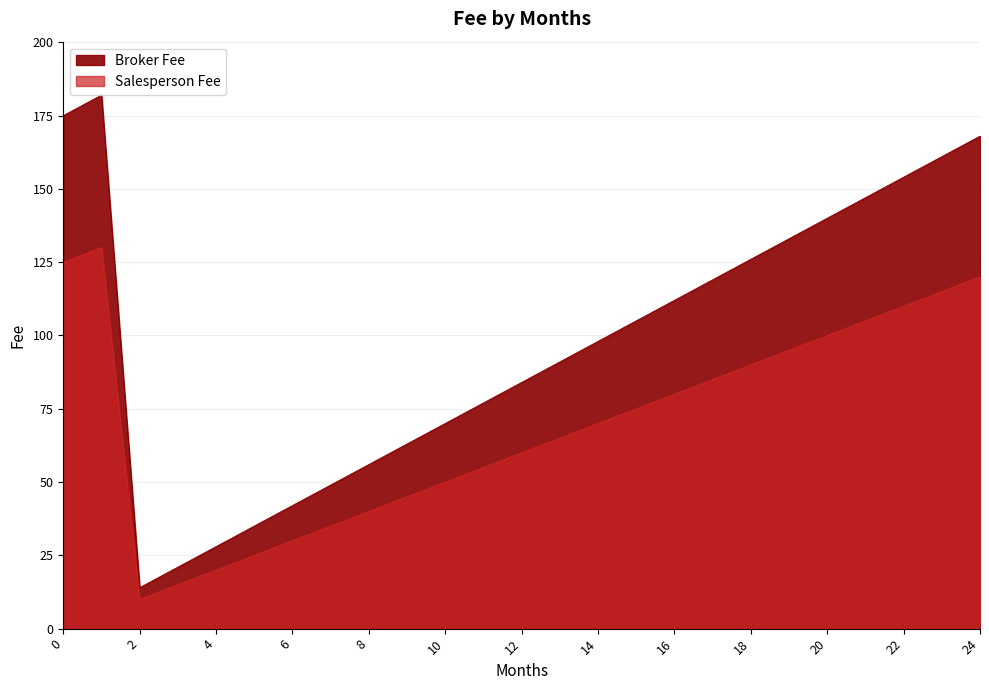

Is it true that Broker Fee equals 113 at 10?

False